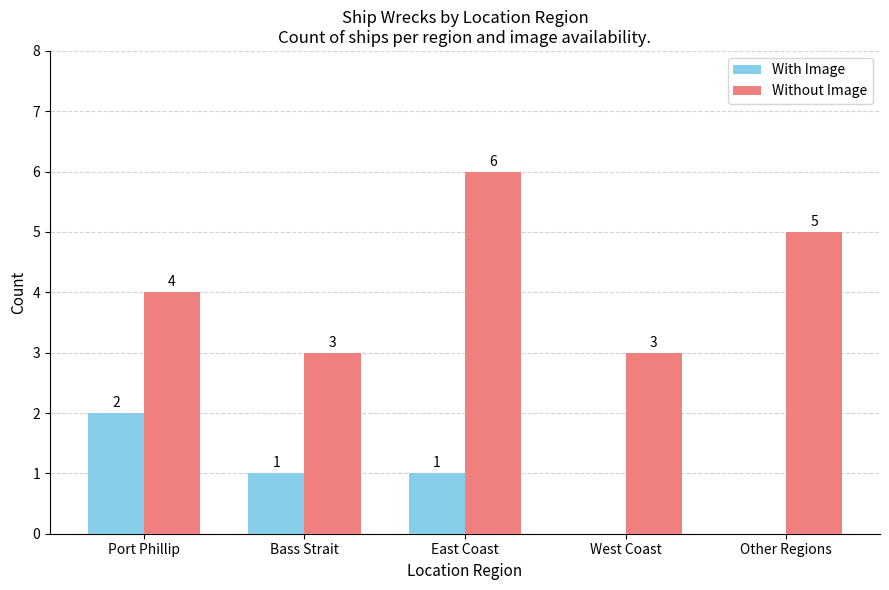

Which series changed the most between Bass Strait and West Coast?

With Image